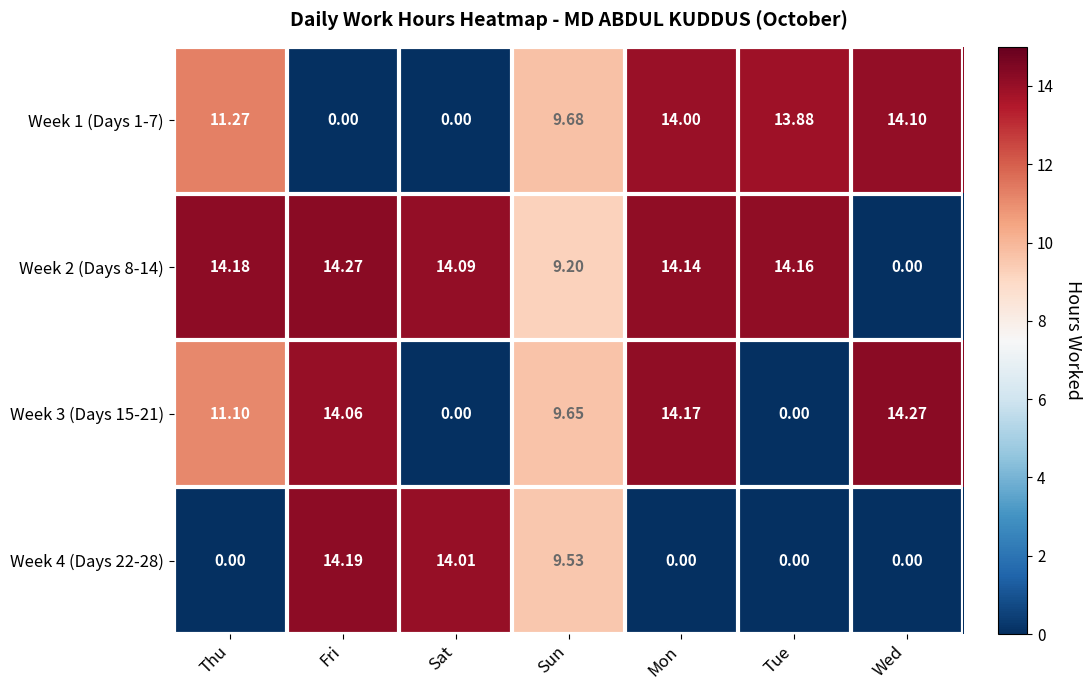

List the labels in order of Week 2 (Days 8-14) value, largest first.

Fri, Thu, Tue, Mon, Sat, Sun, Wed